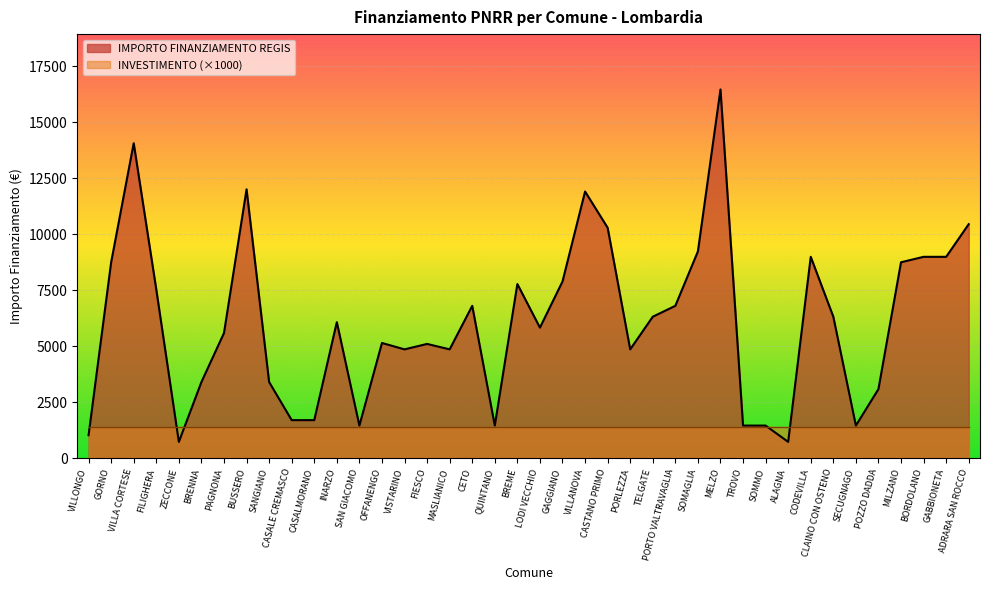

What is the minimum value shown in the chart?

729